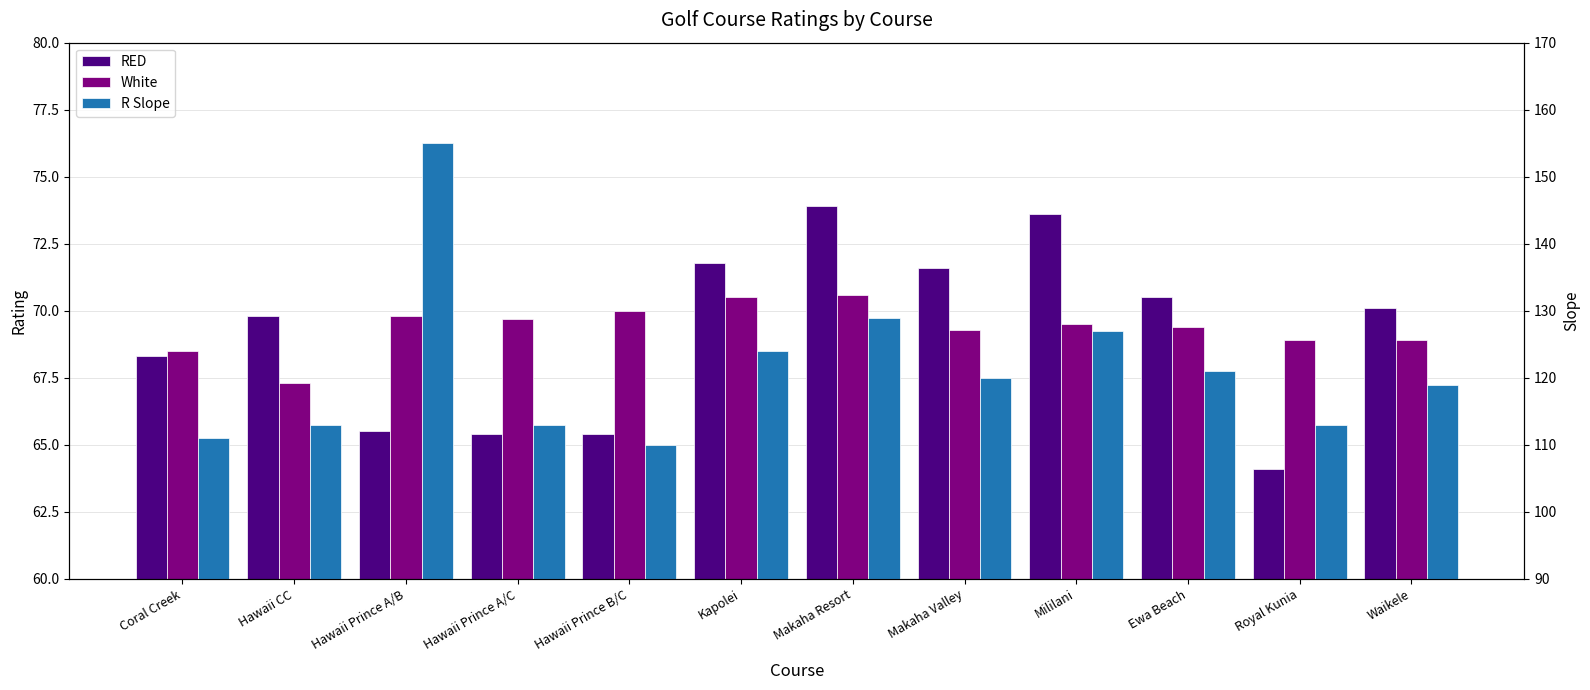

What is the difference between the maximum and minimum values in the White series?

3.3